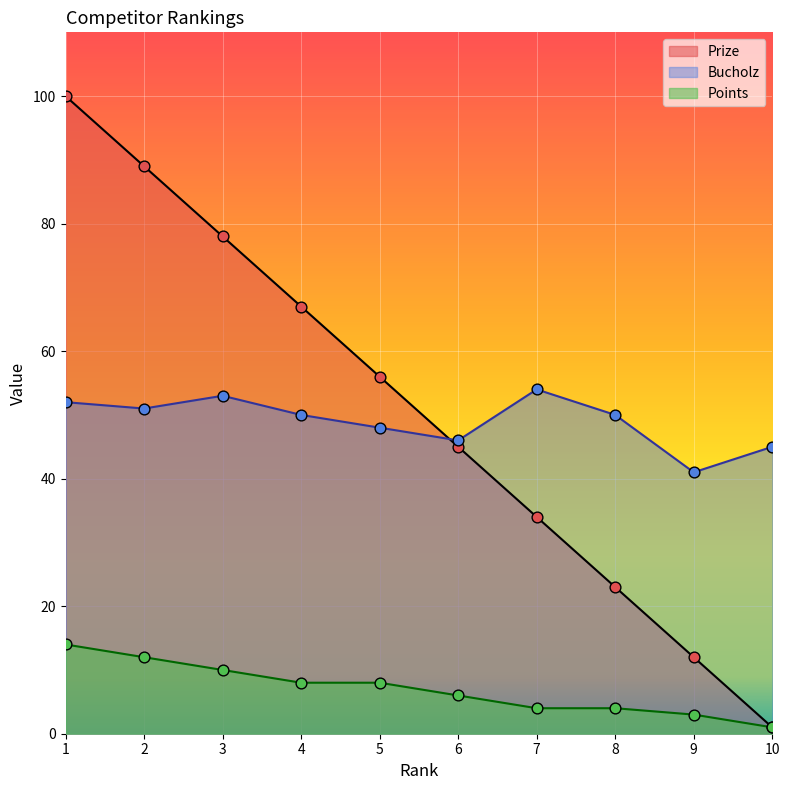

At which category is the sum across all series the highest?

1